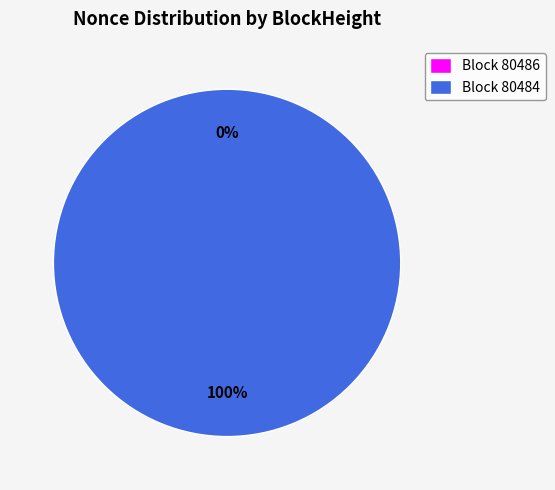

Does 80486 represent more than half of the total?

No